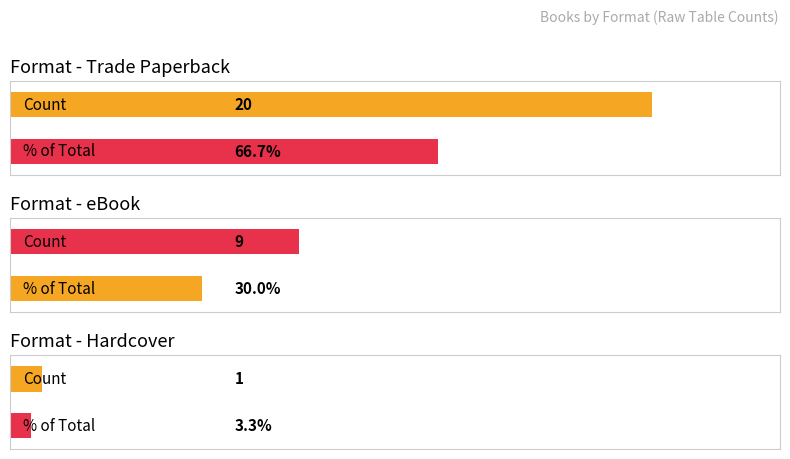

How many bars are there in total?

6